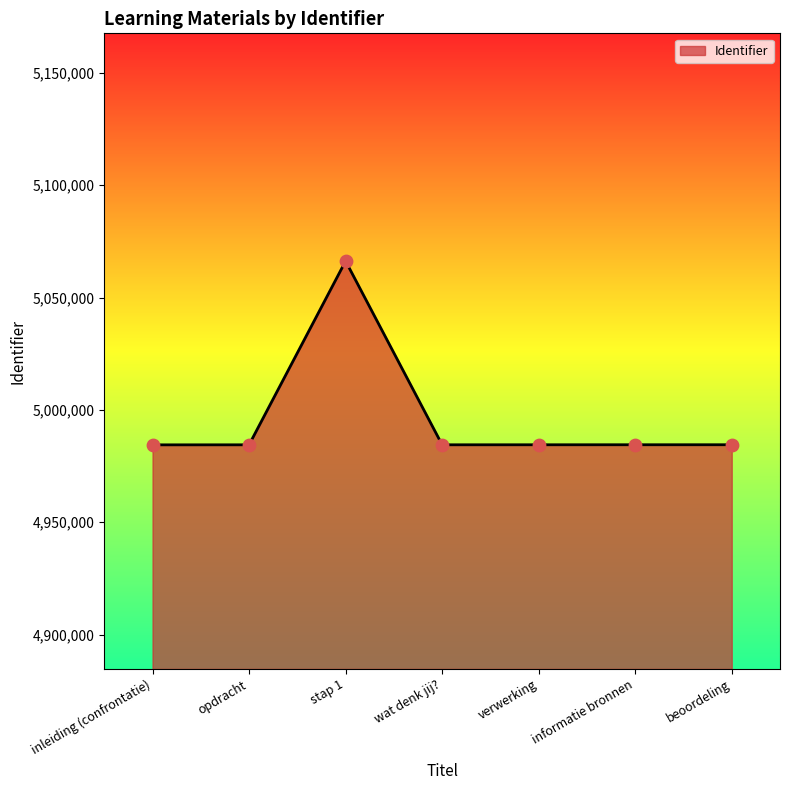

What is the change in value from inleiding (confrontatie) to beoordeling?

+46